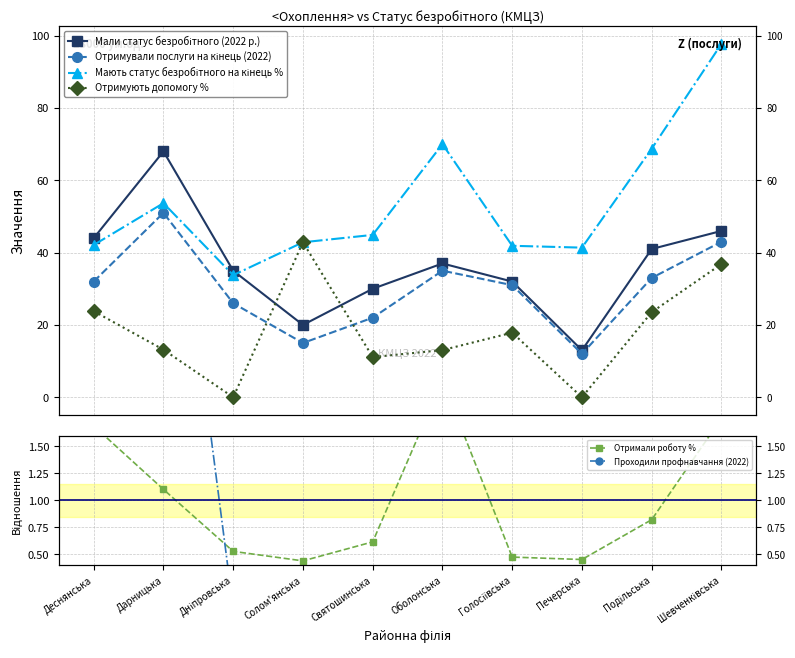

What is the label of the 2nd point from the right?

Подільська